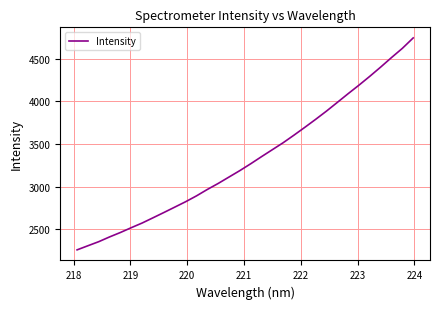

What is the maximum value shown in the chart?

4744.6